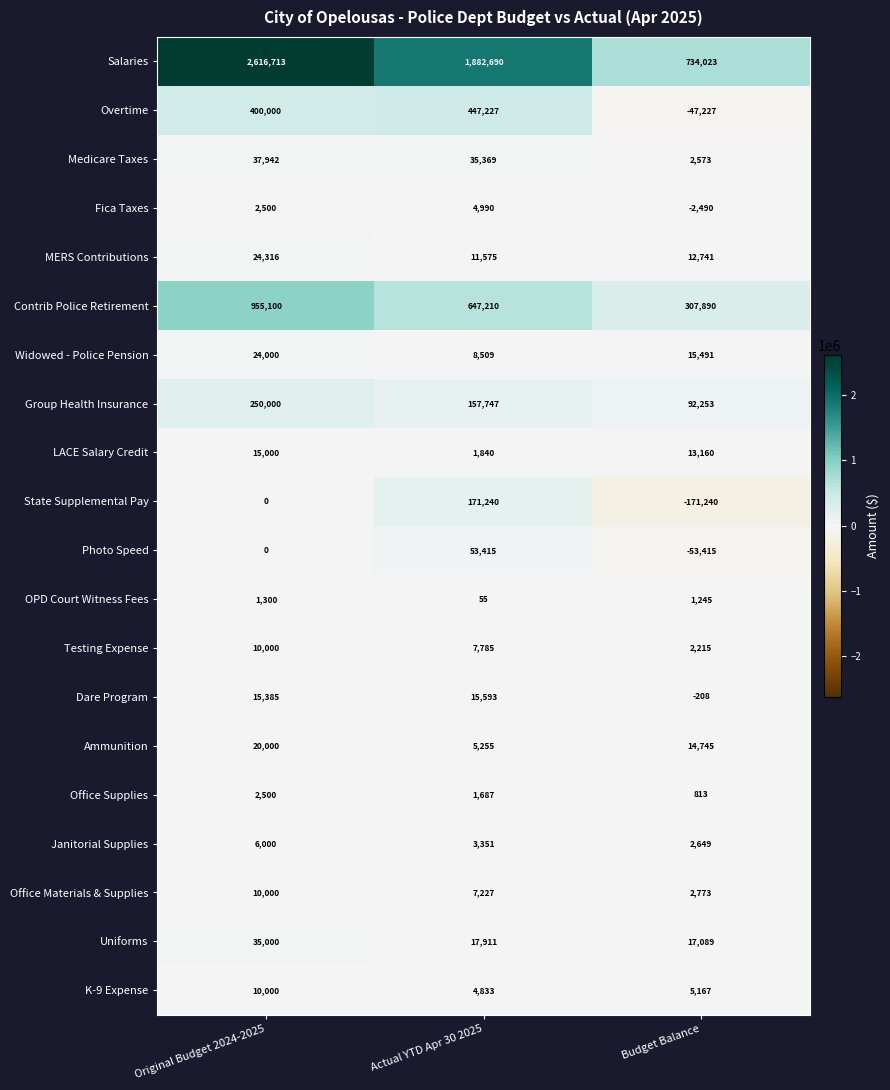

At which label does Contrib Police Retirement first exceed 647210?

Original Budget 2024-2025